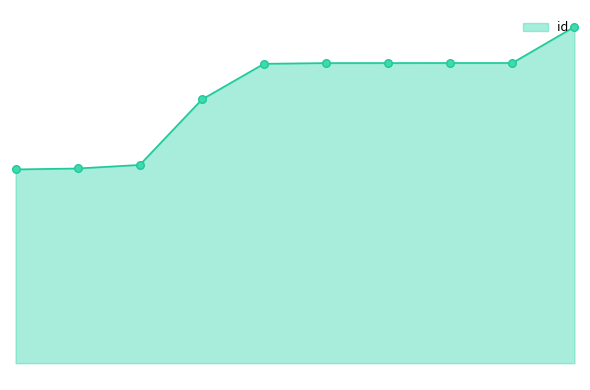

Is this an area chart (filled region under the line)?

Yes